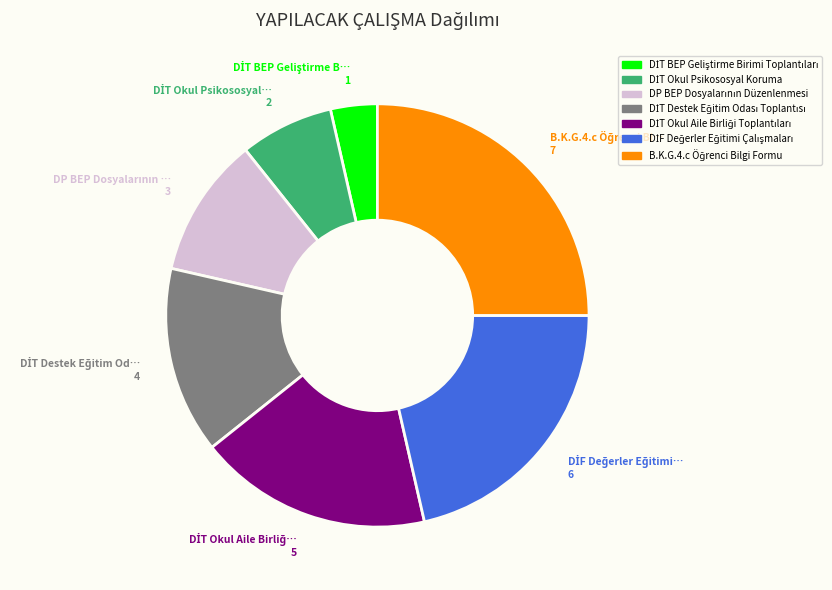

Does any single category account for the majority?

No